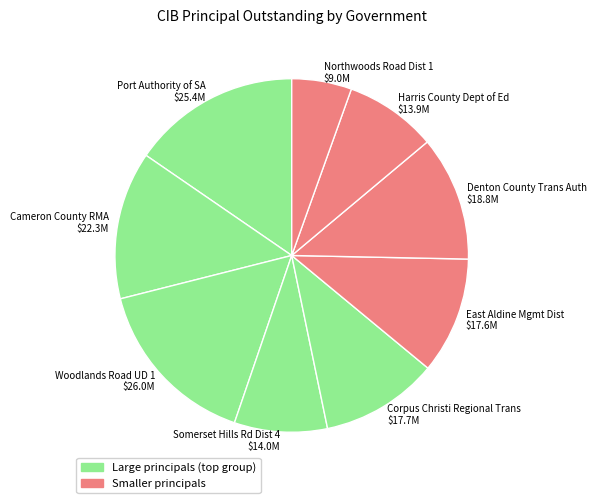

Which slice is the smallest?

Northwoods Road Dist 1 $9.0M